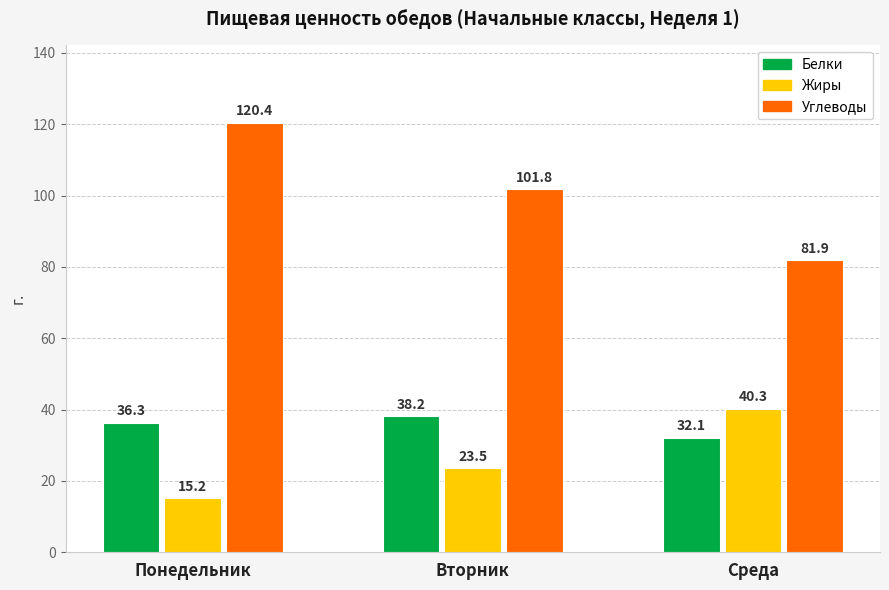

How many data points in Белки are less than 36?

1